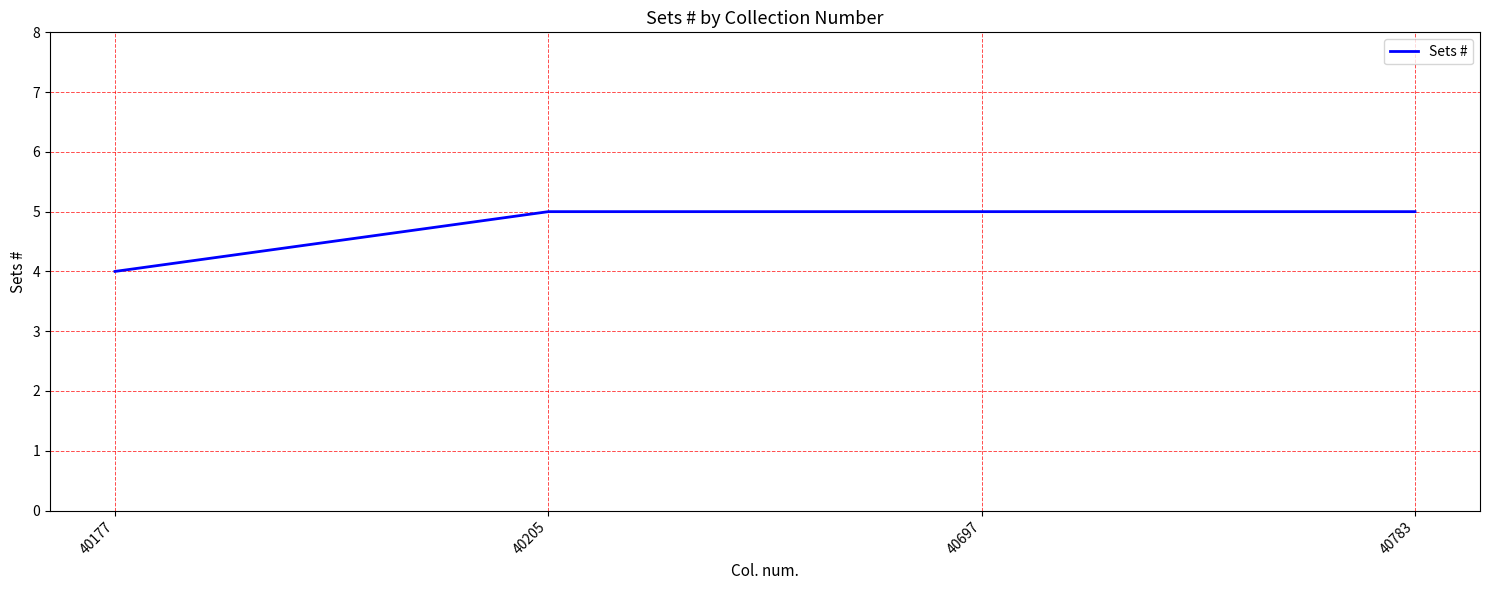

What is the average value?

5